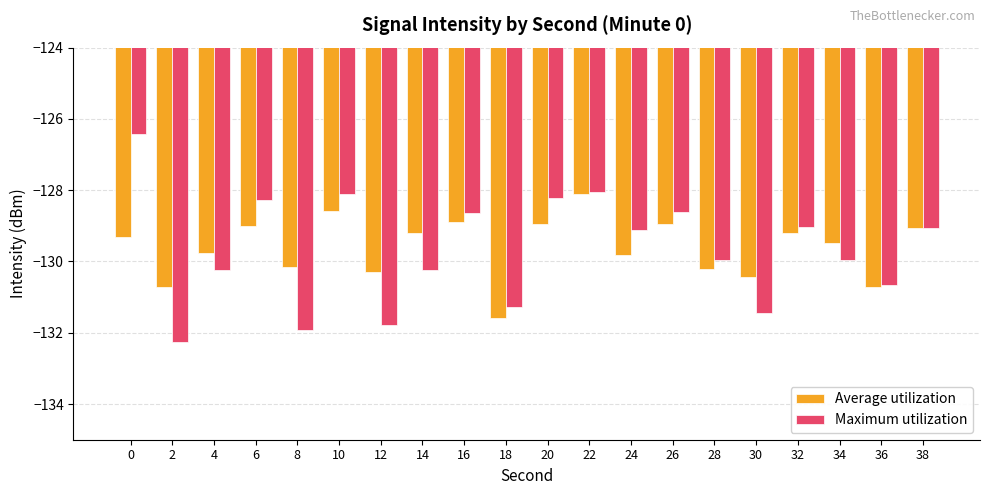

What is the minimum value for Average utilization?

-131.6